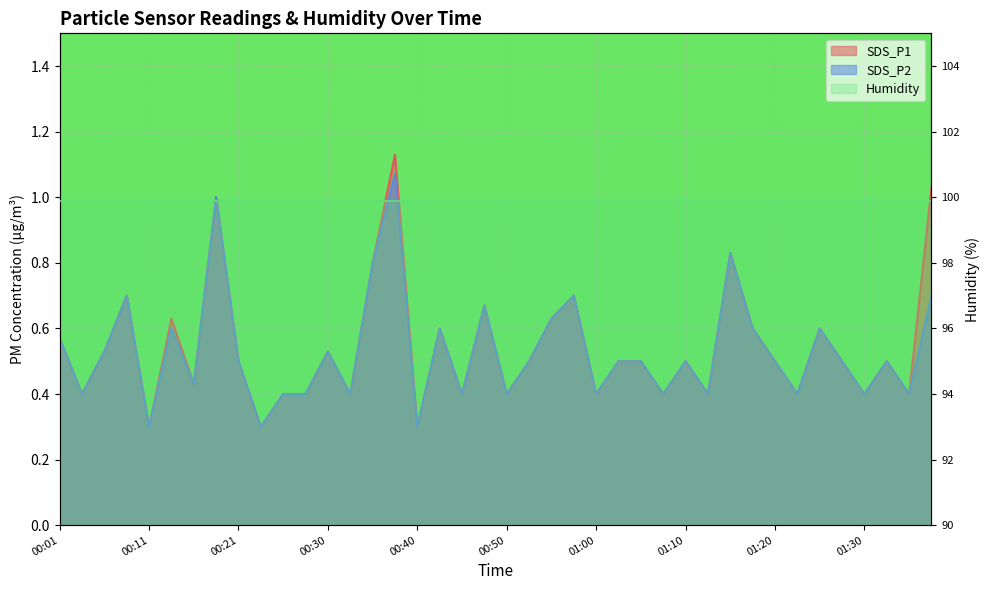

Reading left to right, list all the values displayed in this chart.

SDS_P1: 00:01=0.6	00:04=0.4	00:06=0.5	00:08=0.7	00:11=0.3	00:13=0.6	00:16=0.4	00:18=1.0	00:21=0.5	00:23=0.3	00:25=0.4	00:28=0.4	00:30=0.5	00:33=0.4	00:35=0.8	00:38=1.1	00:40=0.3	00:43=0.6	00:45=0.4	00:48=0.7	00:50=0.4	00:53=0.5	00:55=0.6	00:58=0.7	01:00=0.4	01:03=0.5	01:05=0.5	01:08=0.4	01:10=0.5	01:12=0.4	01:15=0.8	01:17=0.6	01:20=0.5	01:23=0.4	01:25=0.6	01:28=0.5	01:30=0.4	01:33=0.5	01:35=0.4	01:38=1.0
SDS_P2: 00:01=0.6	00:04=0.4	00:06=0.5	00:08=0.7	00:11=0.3	00:13=0.6	00:16=0.4	00:18=1.0	00:21=0.5	00:23=0.3	00:25=0.4	00:28=0.4	00:30=0.5	00:33=0.4	00:35=0.8	00:38=1.1	00:40=0.3	00:43=0.6	00:45=0.4	00:48=0.7	00:50=0.4	00:53=0.5	00:55=0.6	00:58=0.7	01:00=0.4	01:03=0.5	01:05=0.5	01:08=0.4	01:10=0.5	01:12=0.4	01:15=0.8	01:17=0.6	01:20=0.5	01:23=0.4	01:25=0.6	01:28=0.5	01:30=0.4	01:33=0.5	01:35=0.4	01:38=0.7